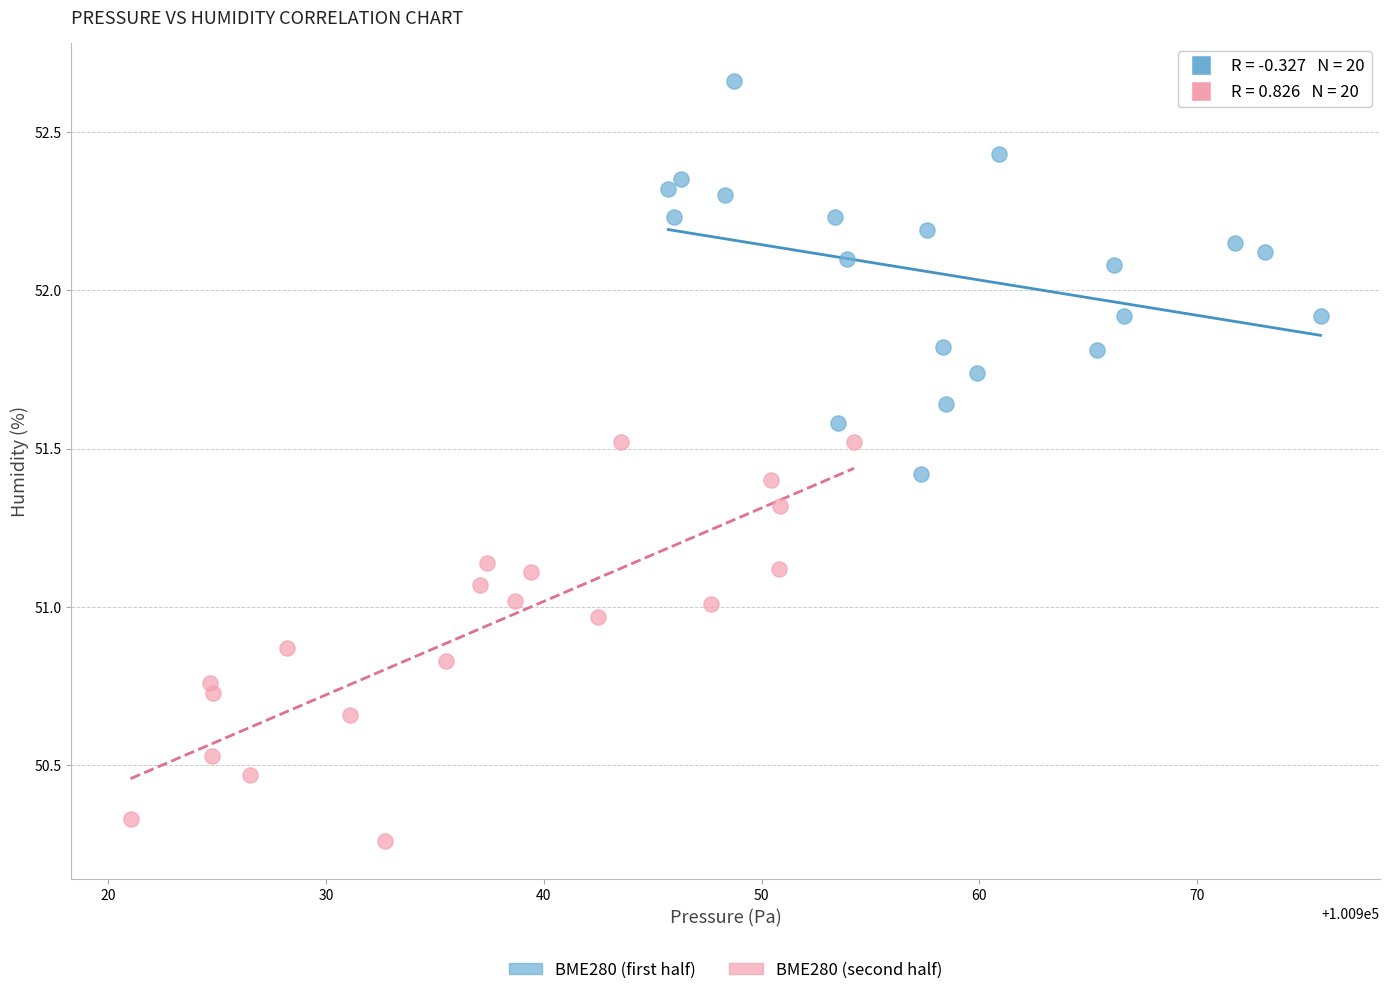

Which series contains the highest Y value?

BME280 (first half)